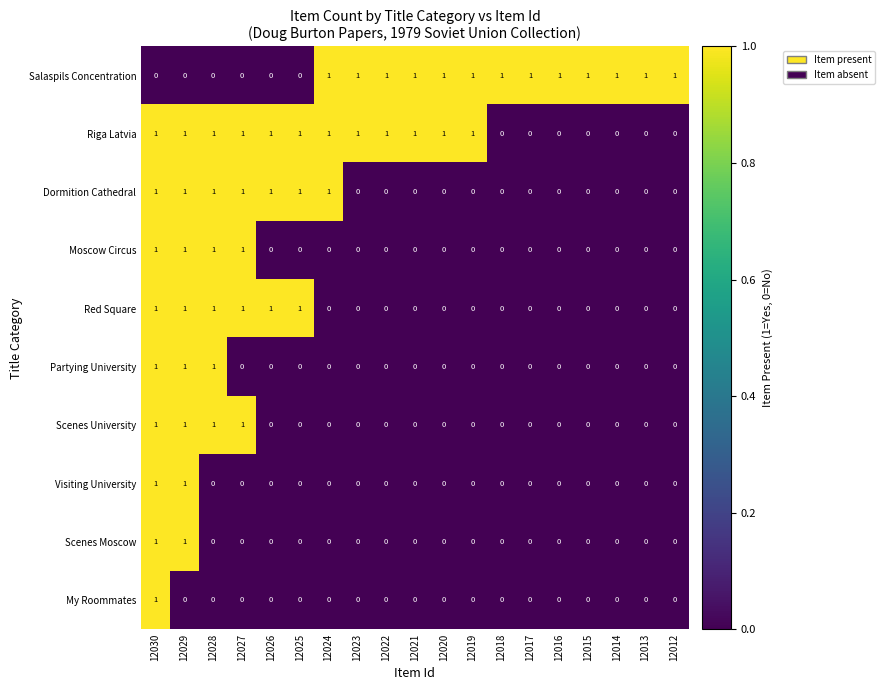

What is the sum of all Red Square values?

6